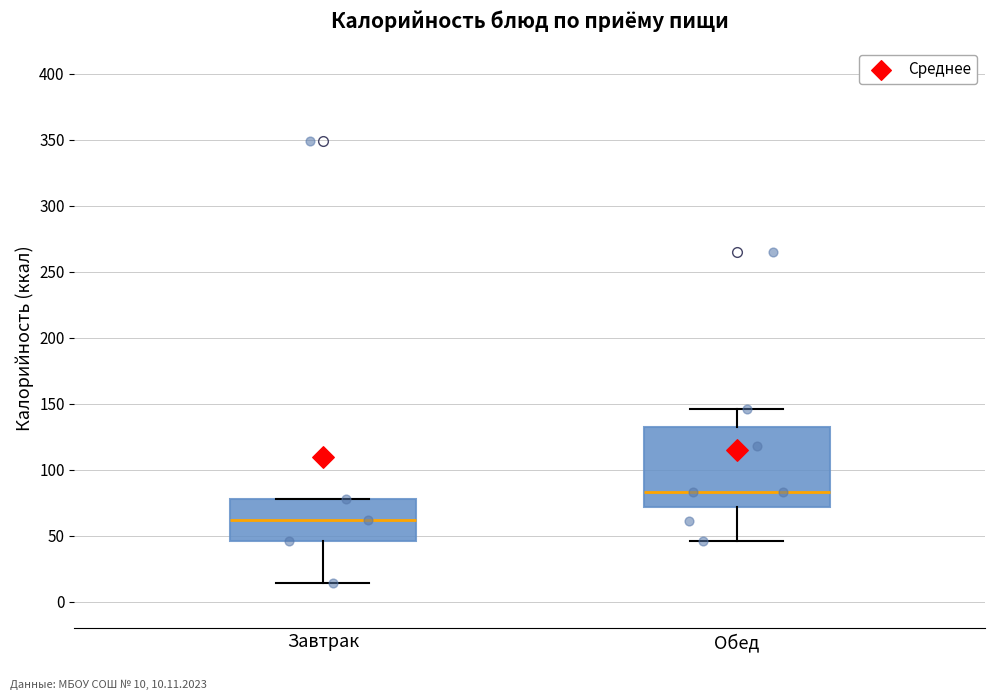

Reading left to right, transcribe this box plot: for each box, give where its median line is, the range the box spans, and where its two whiskers end, as read against the y-axis. The values are not printed on the chart, so give them approximately, as read against the axis.

Завтрак: median 60, box 45 to 80, whiskers 15 to 80
Обед: median 85, box 70 to 130, whiskers 45 to 145